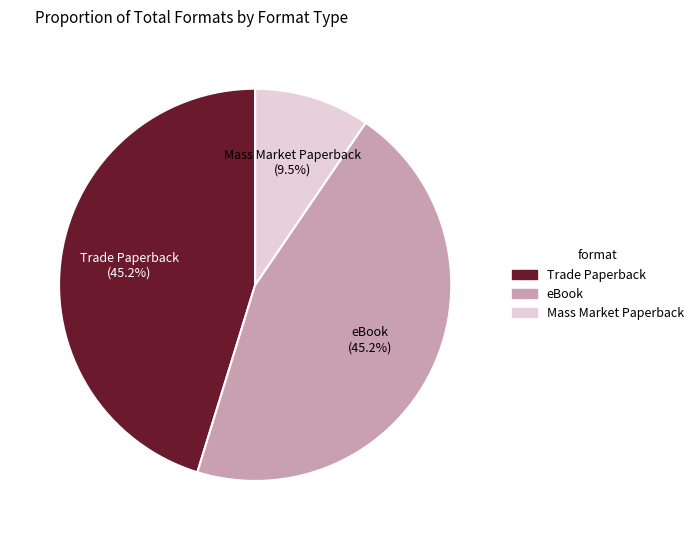

Which category has the smallest portion of the pie?

Mass Market Paperback